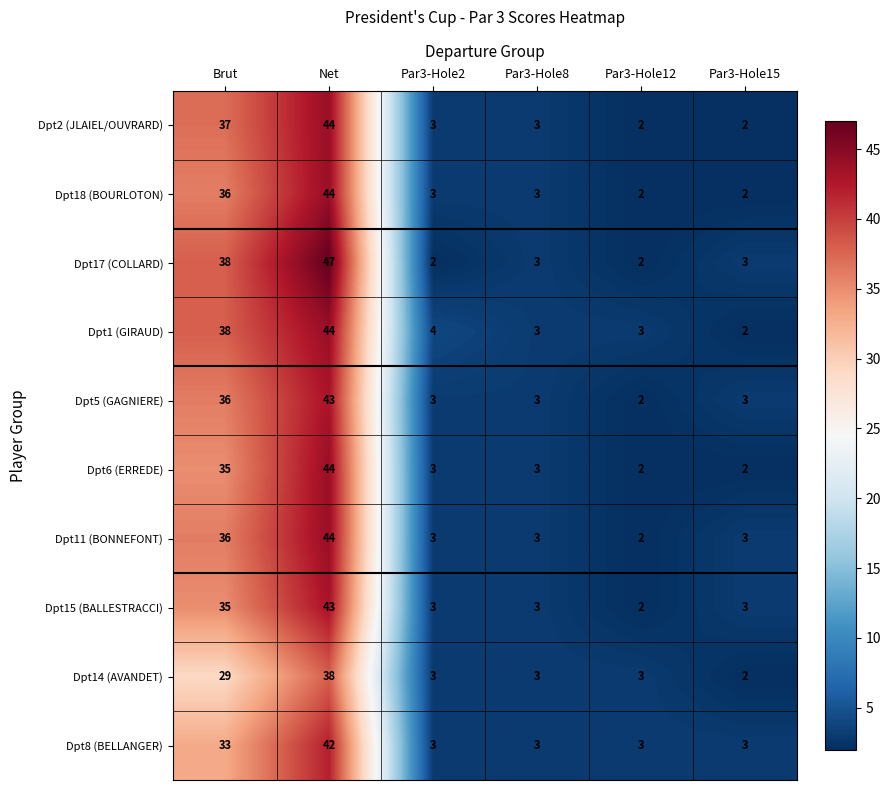

What is the maximum value shown in the chart?

47